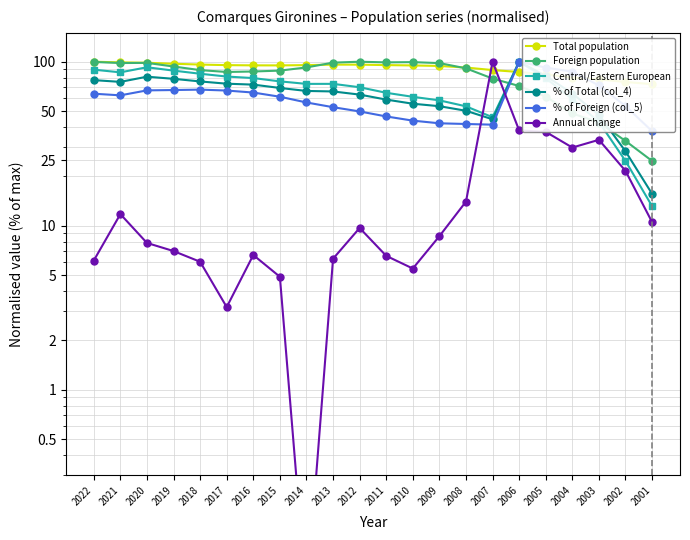

At which category is the sum across all series the highest?

2006